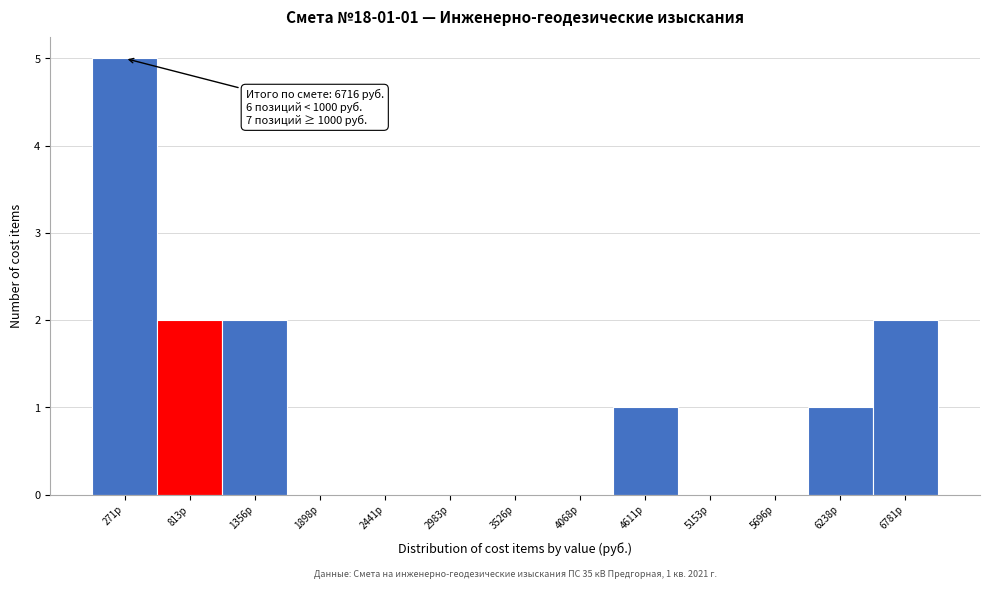

Over which range of the x-axis is the bar tallest?

0 to 500